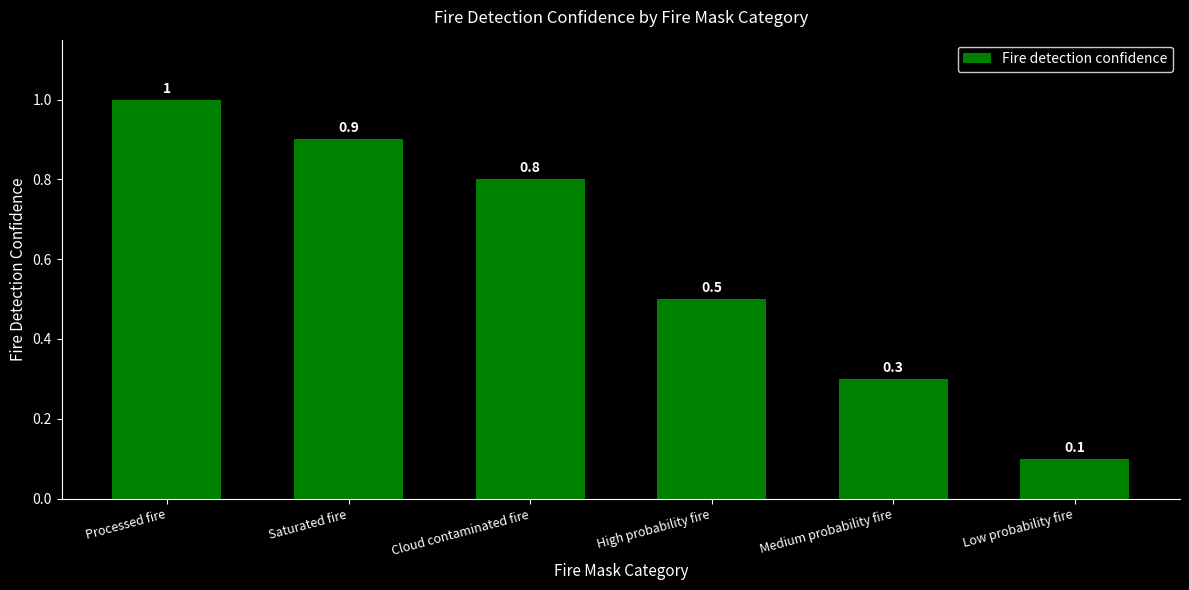

Rank the categories by value from lowest to highest.

Low probability fire, Medium probability fire, High probability fire, Cloud contaminated fire, Saturated fire, Processed fire